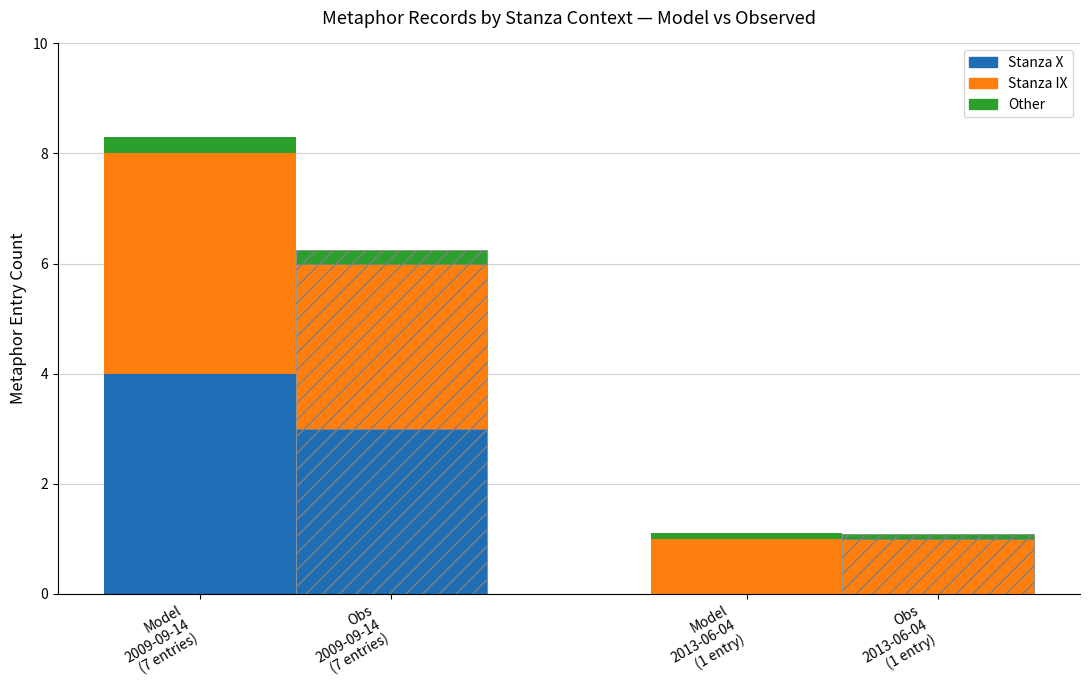

Between Model
2009-09-14
(7 entries) and Model
2013-06-04
(1 entry), which series saw the biggest shift?

Stanza X